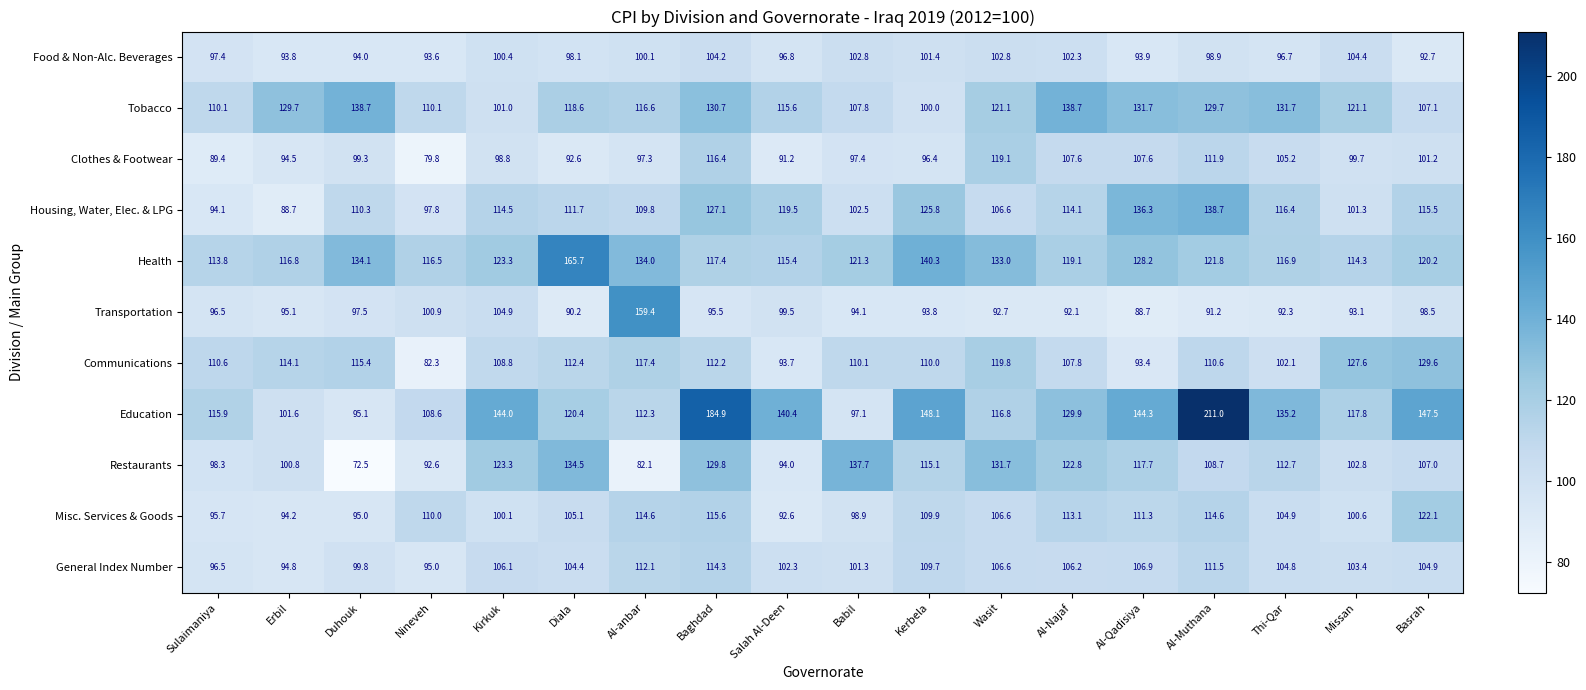

What is the sum of the General Index Number values at Kerbela and Nineveh?

204.7